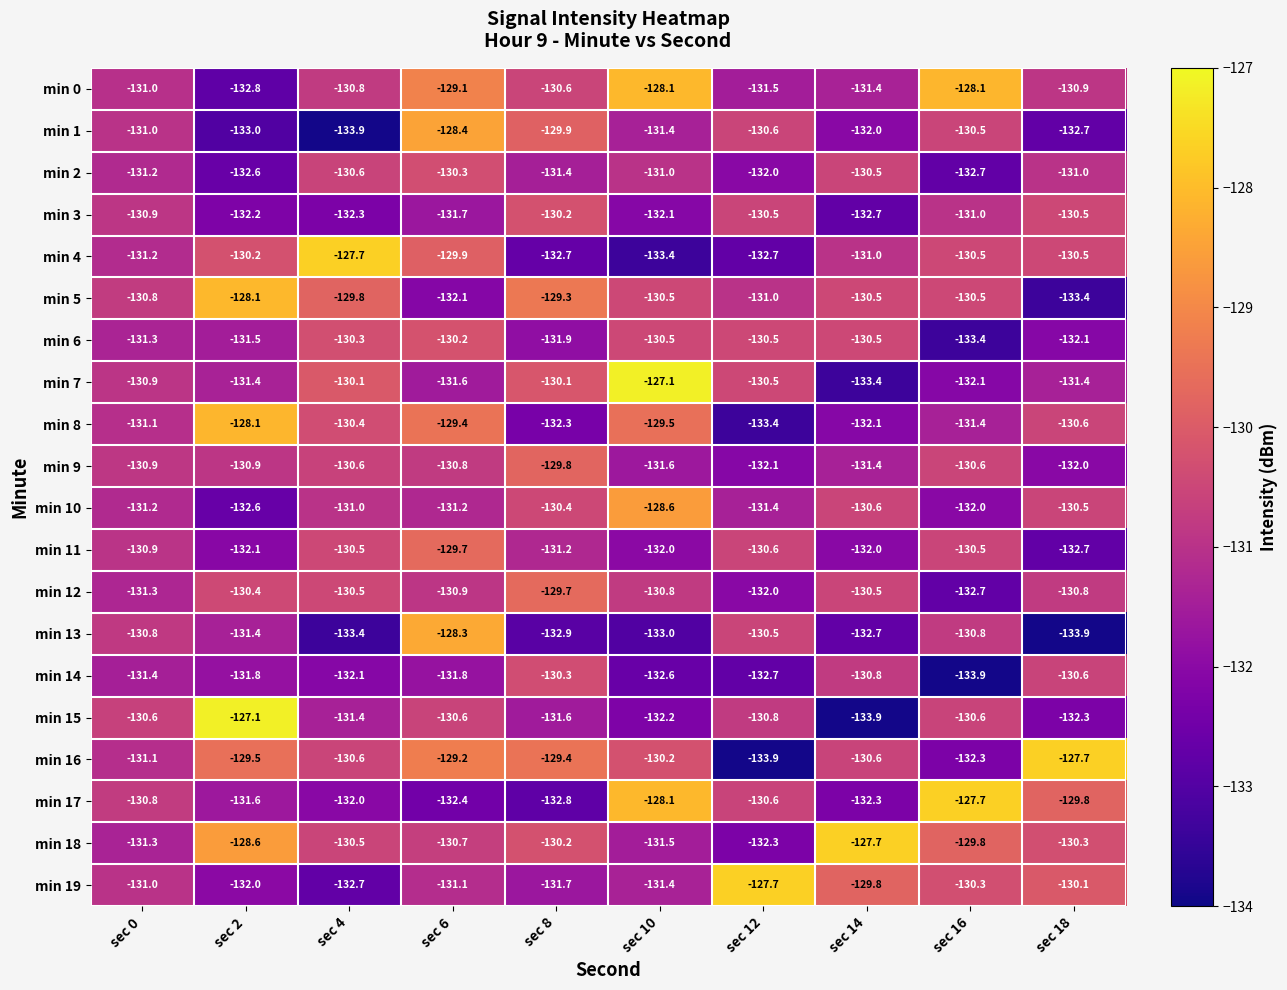

Count the number of categories in the chart.

10